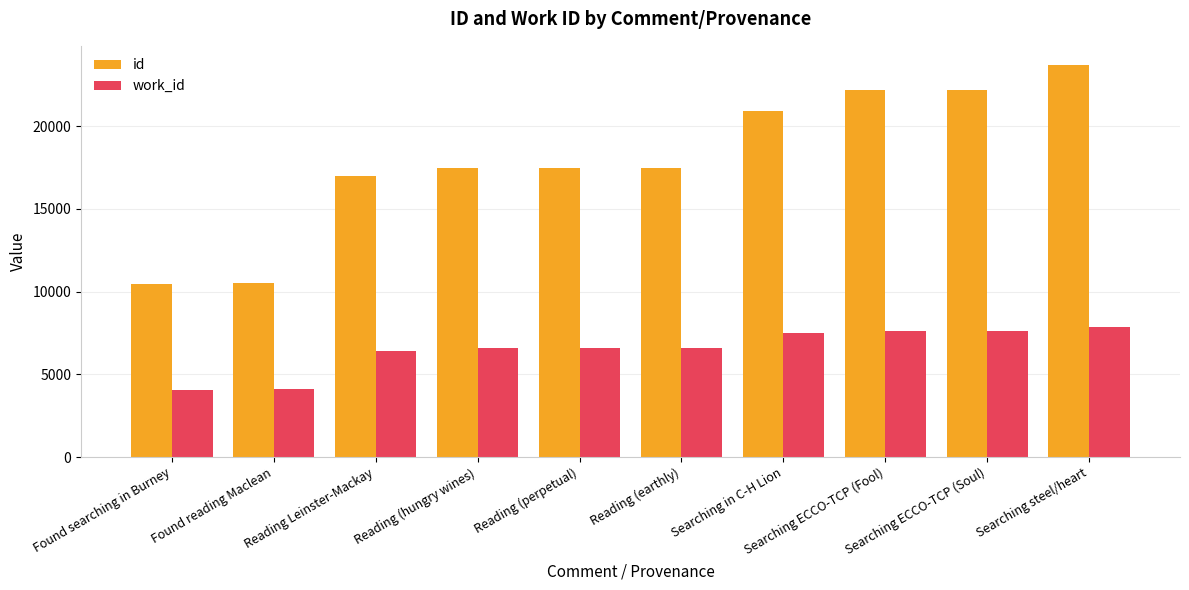

What is the difference between the maximum and minimum values in the id series?

13228